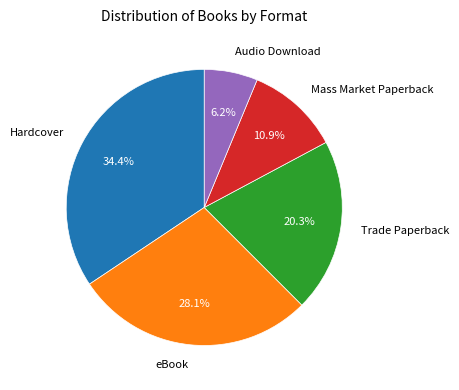

Is there any slice that represents more than half of the pie?

No